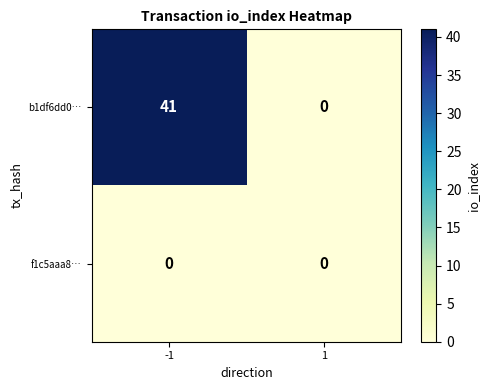

What is the total value across all series at -1?

41